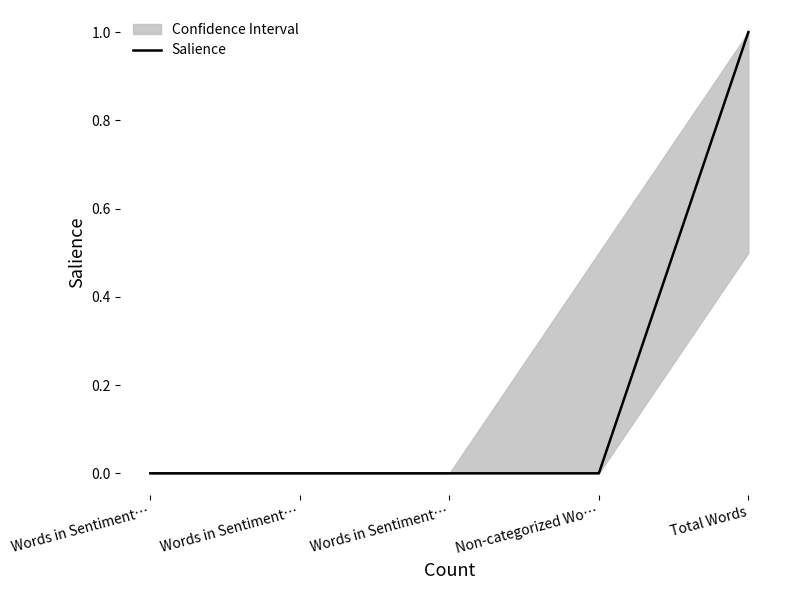

Reading left to right, transcribe all the data shown in this chart.

0	0	0	0	1